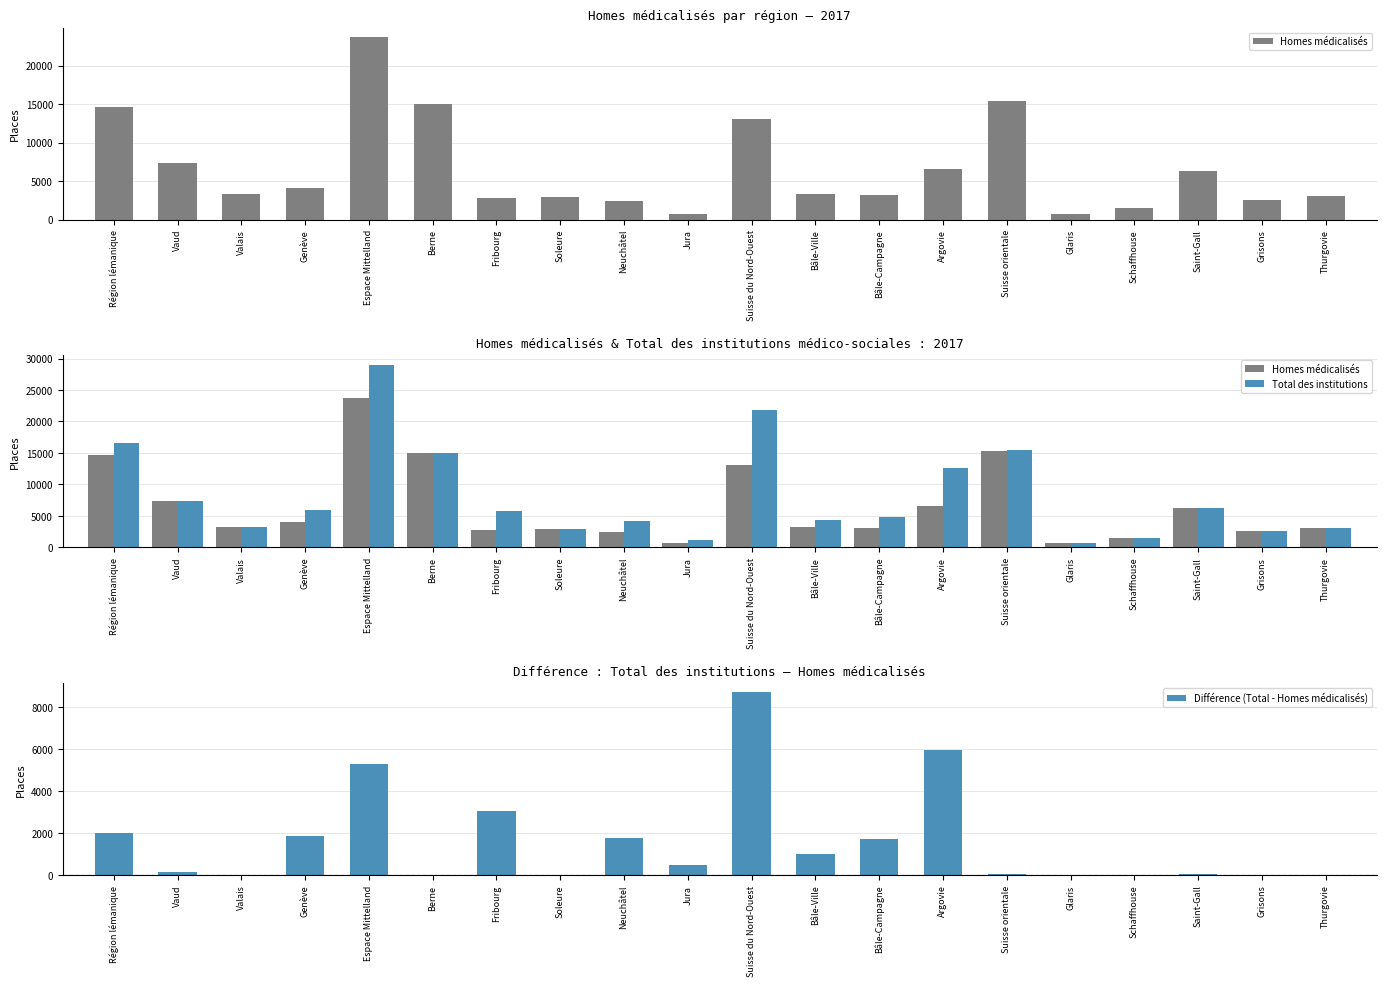

Does the chart contain stacked bars?

No